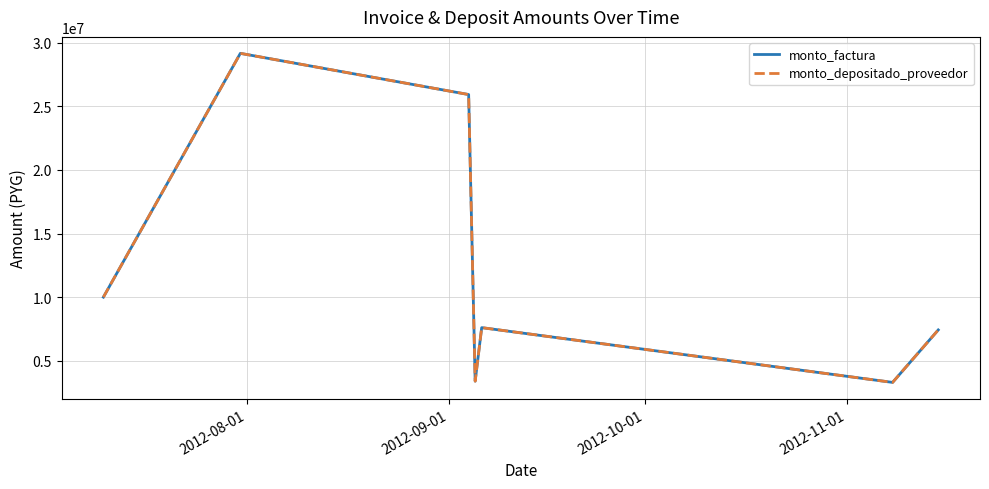

What is the difference between the maximum and second lowest values in the monto_depositado_proveedor series?

25808250